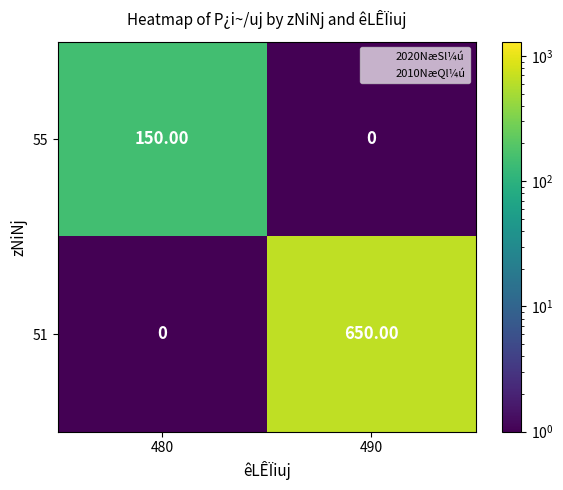

What is the difference between the 55 values at 490 and 480?

150